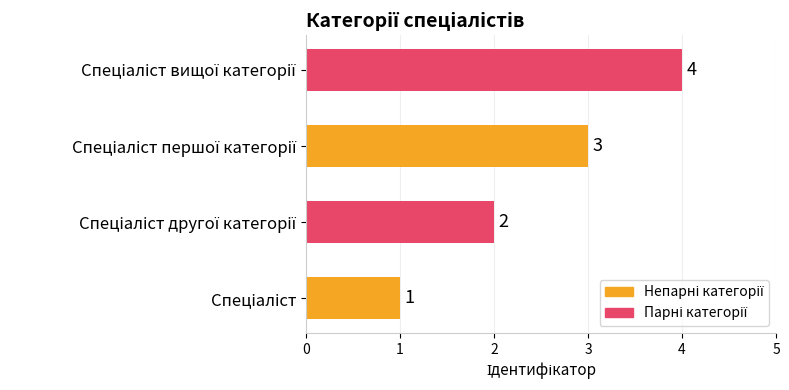

Count the values in the range 2 to 4.

3